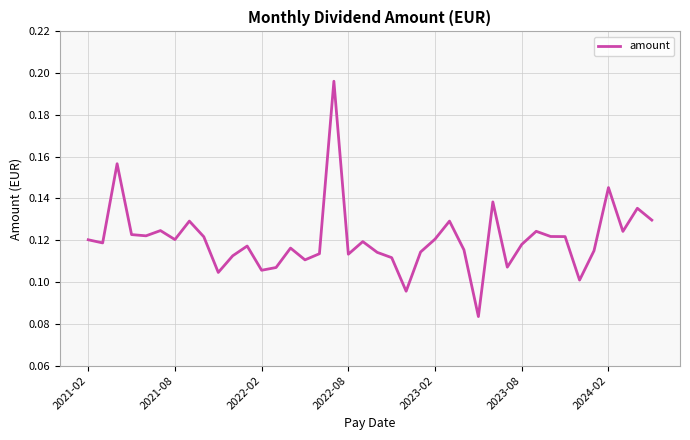

Count the values in the range 0 to 1.

40